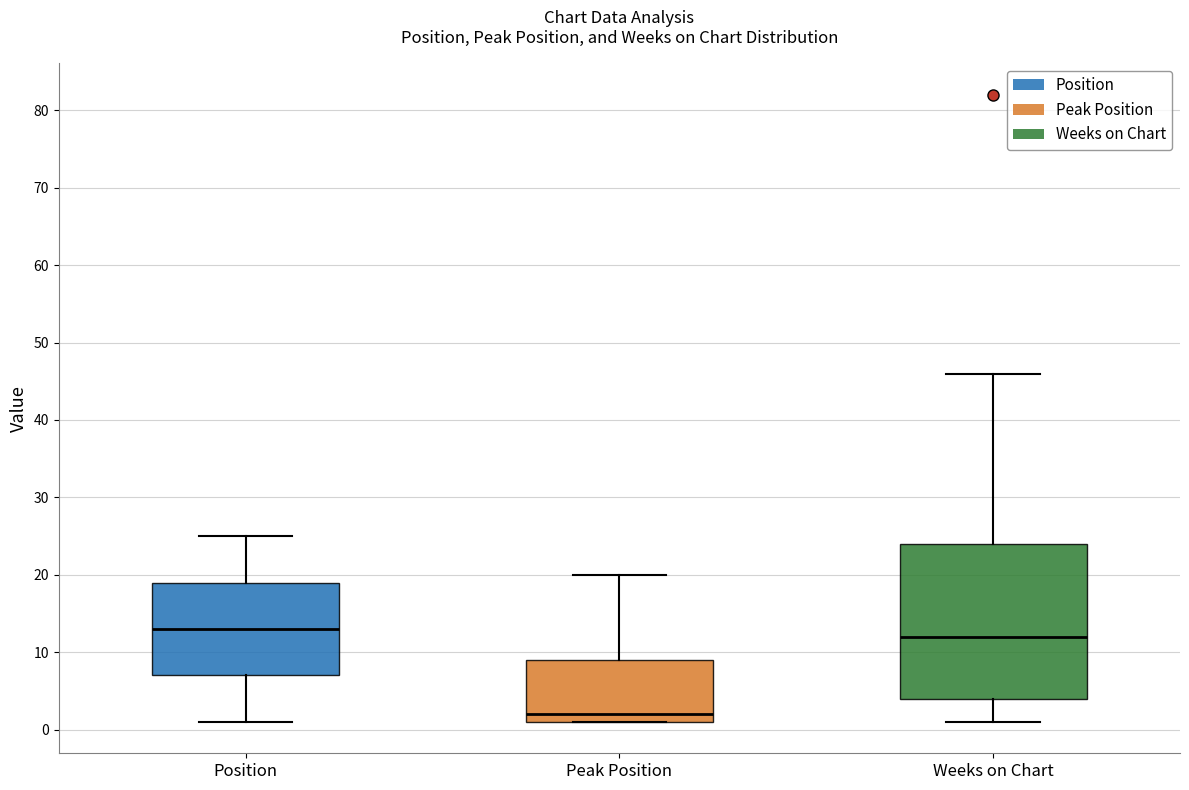

Where does the median line of the box for Weeks on Chart sit on the y-axis? The values are not printed on the chart, so give them approximately, as read against the axis.

12